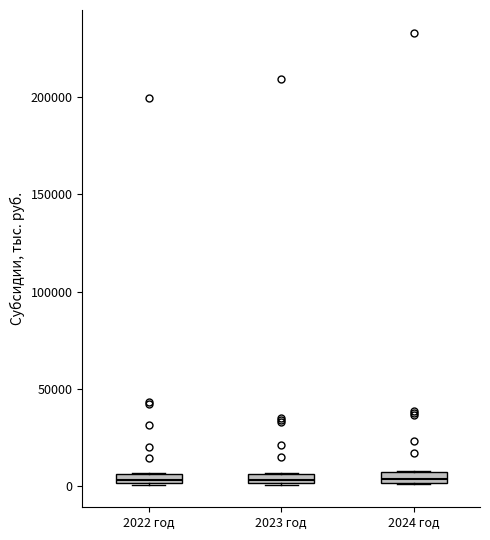

Where is the upper edge of the box for 2023 год on the y-axis? The values are not printed on the chart, so give them approximately, as read against the axis.

5000